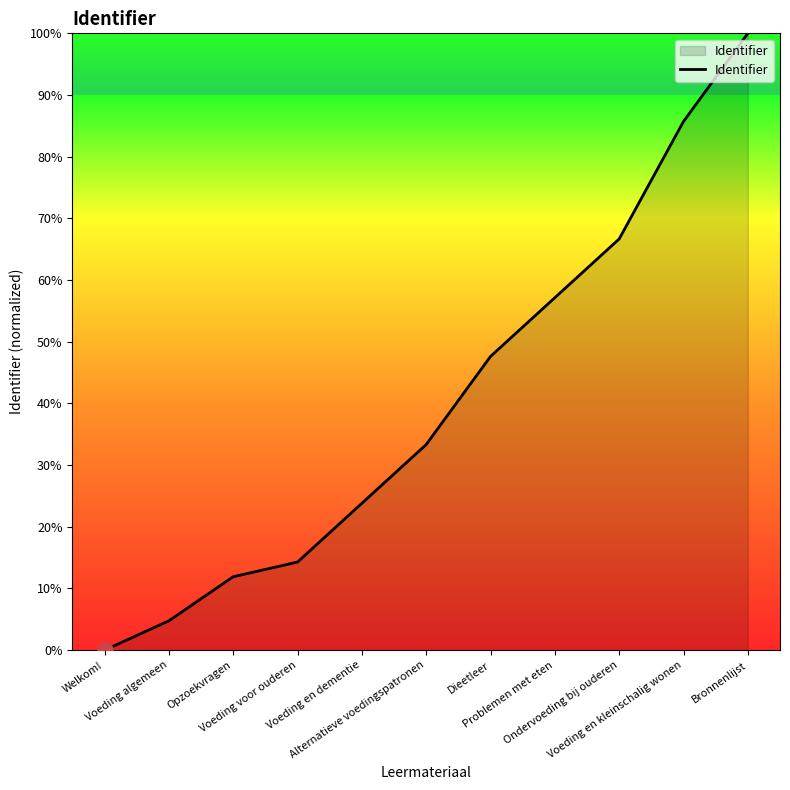

What is the change in value from Voeding voor ouderen to Voeding en dementie?

+9.5